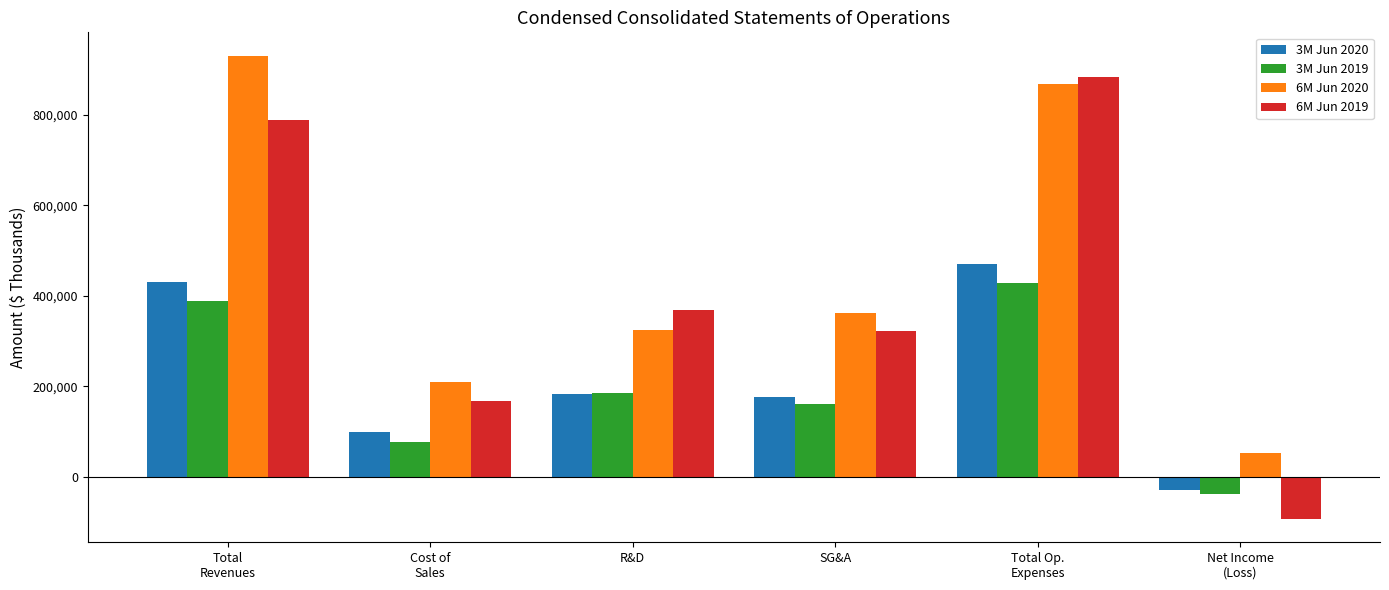

Which series changed the most between SG&A and Net Income
(Loss)?

6M Jun 2019